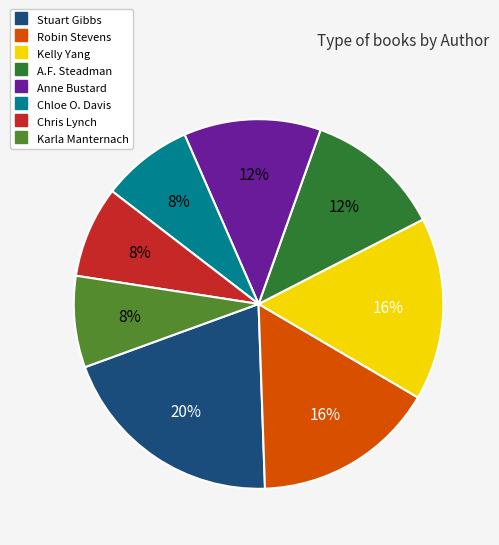

To the nearest percent, what is the average slice percentage?

12%